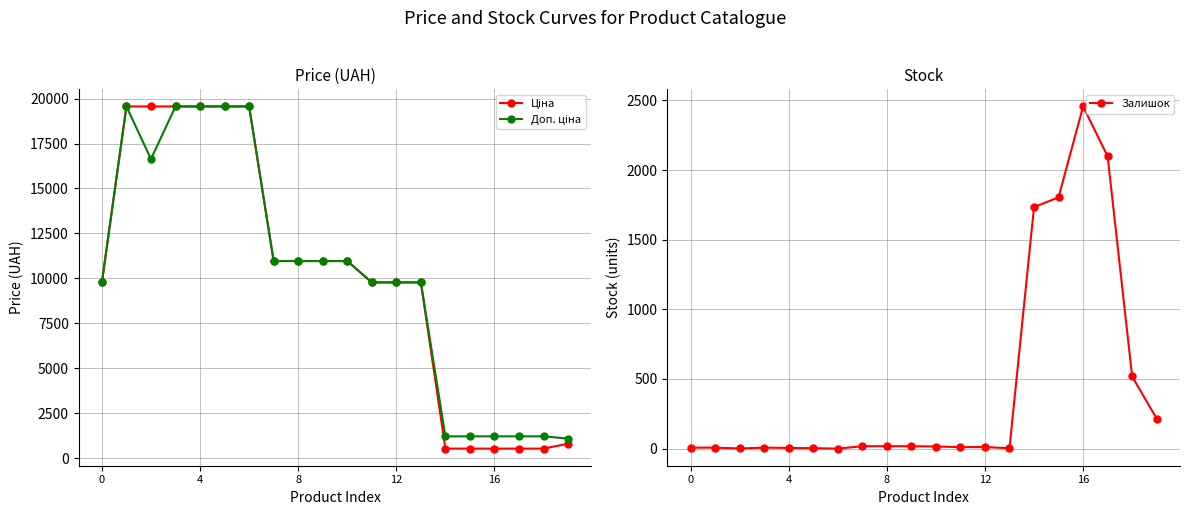

Reading left to right, list all the values displayed in this chart.

Ціна: 9775.5	19564.9	19564.9	19564.9	19564.9	19564.9	19564.9	10964.4	10964.4	10964.4	10964.4	9775.5	9775.5	9775.5	528.2	528.2	528.2	528.2	528.2	802.1
Доп. ціна: 9775.5	19564.9	16636.8	19564.9	19564.9	19564.9	19564.9	10964.4	10964.4	10964.4	10964.4	9775.5	9775.5	9775.5	1210.7	1210.7	1210.7	1210.7	1210.7	1087.0
Залишок: 7.0	7.0	1.0	7.0	5.0	3.0	0.0	17.0	17.0	17.0	15.0	11.0	11.0	3.0	1734.0	1804.0	2457.0	2099.0	518.0	215.0